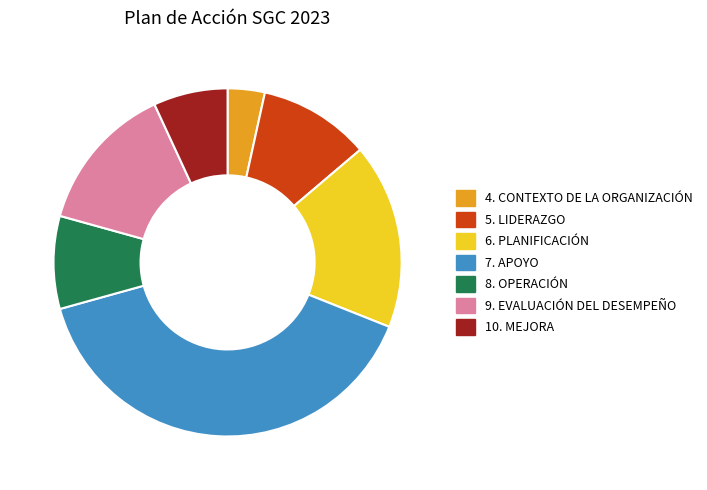

Which slice is the smallest?

4. CONTEXTO DE LA ORGANIZACIÓN